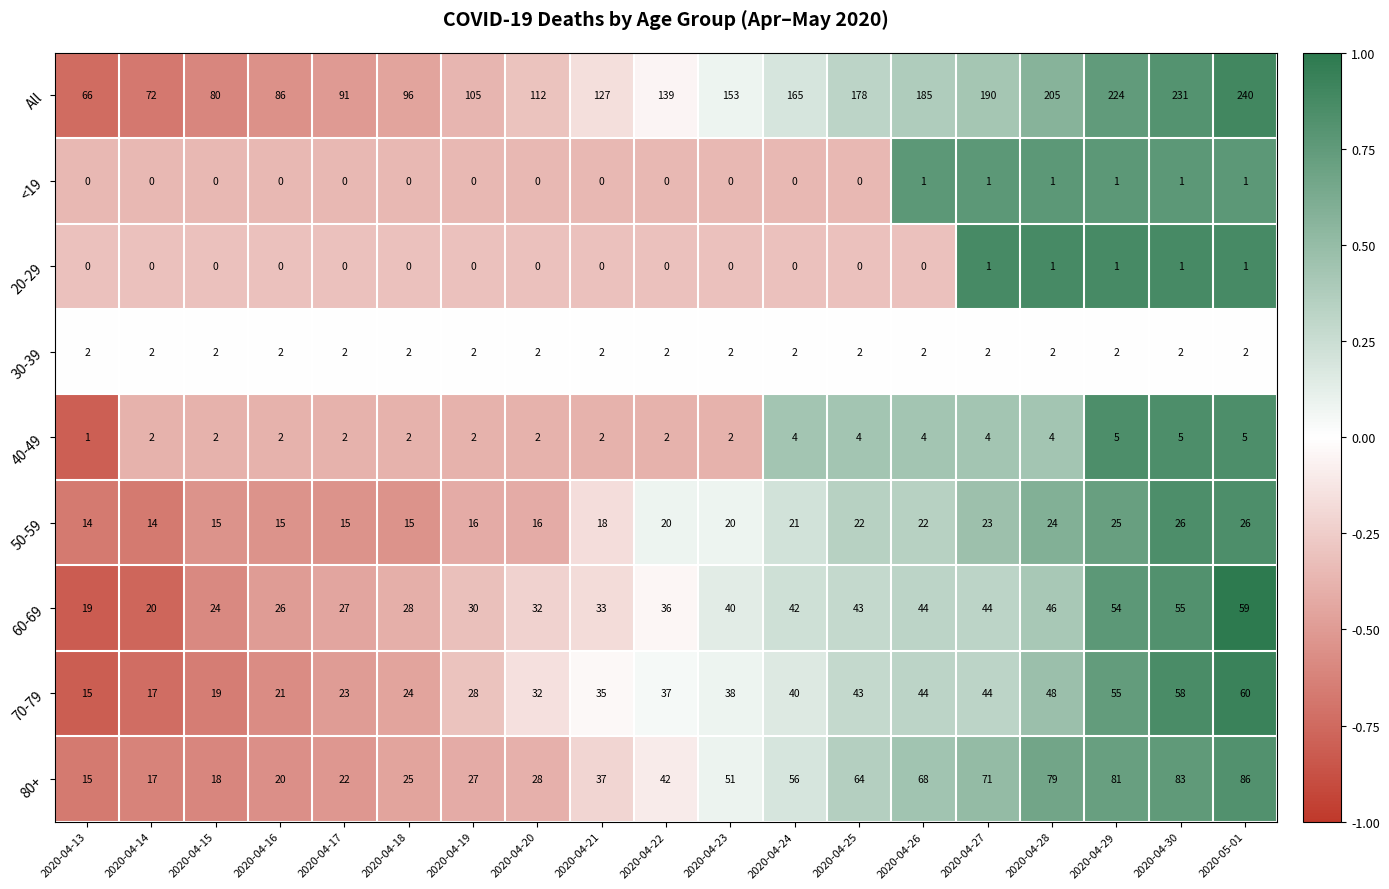

What is the smallest value displayed?

0